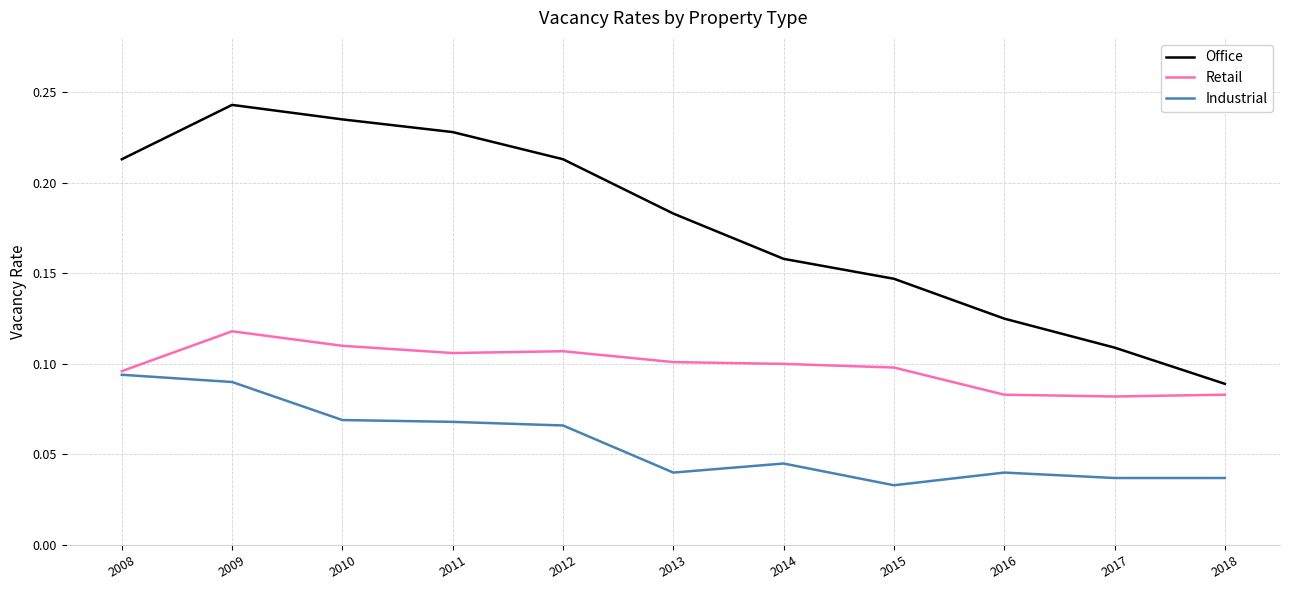

How many lines are shown in the chart?

3